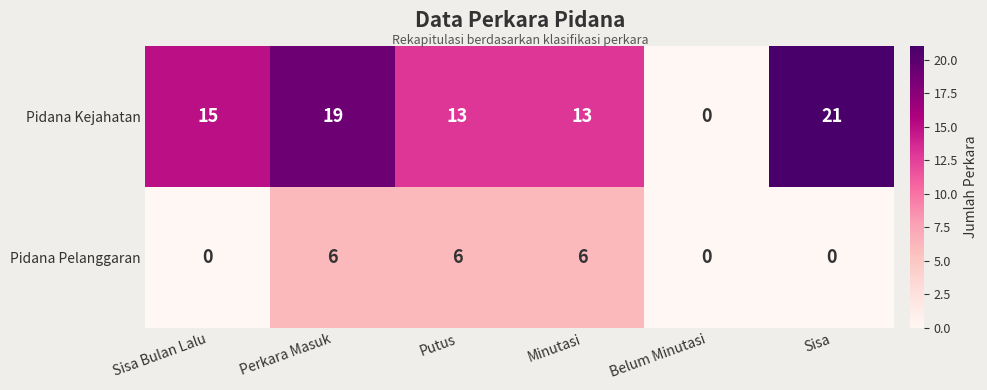

What is the highest value of the Pidana Kejahatan series?

21